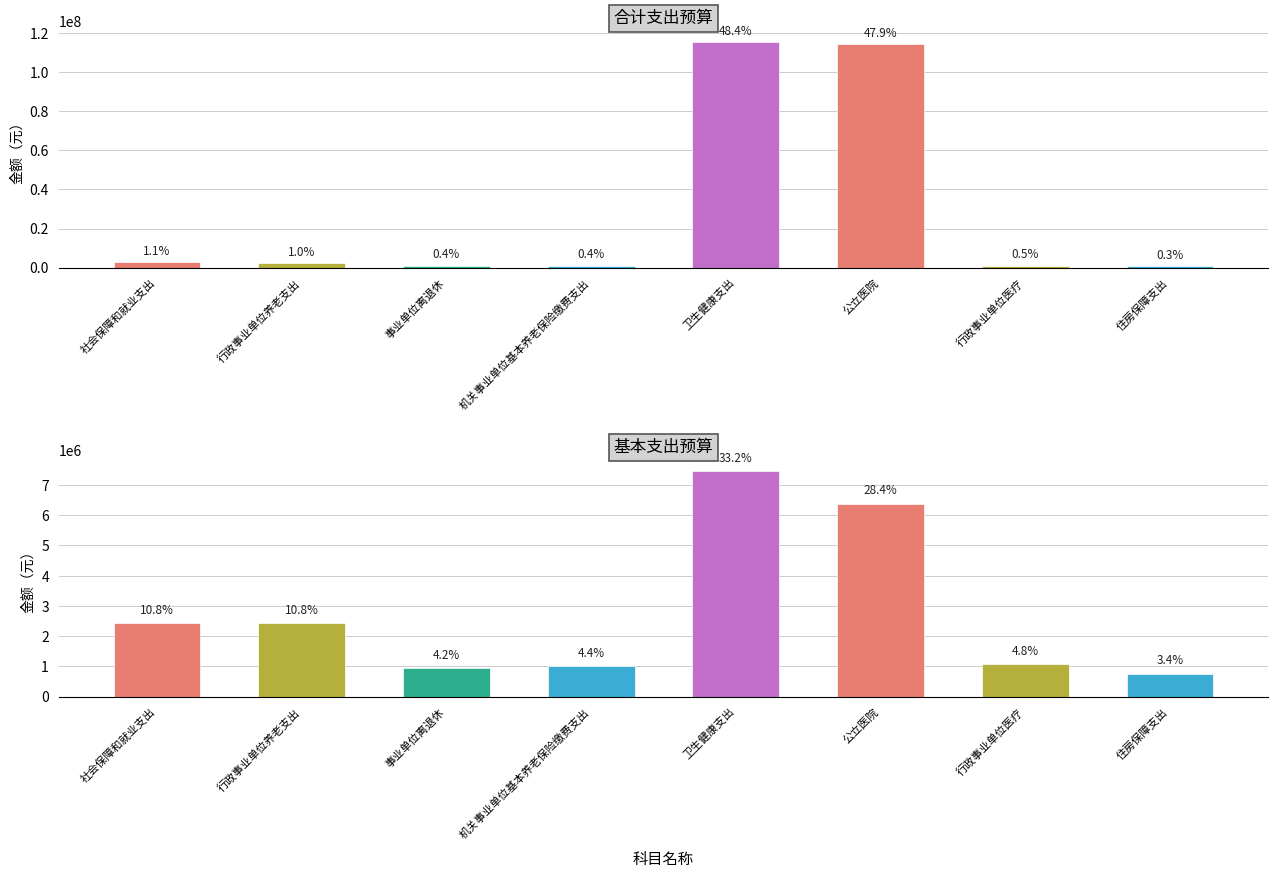

Which category has the highest value across all series?

卫生健康支出